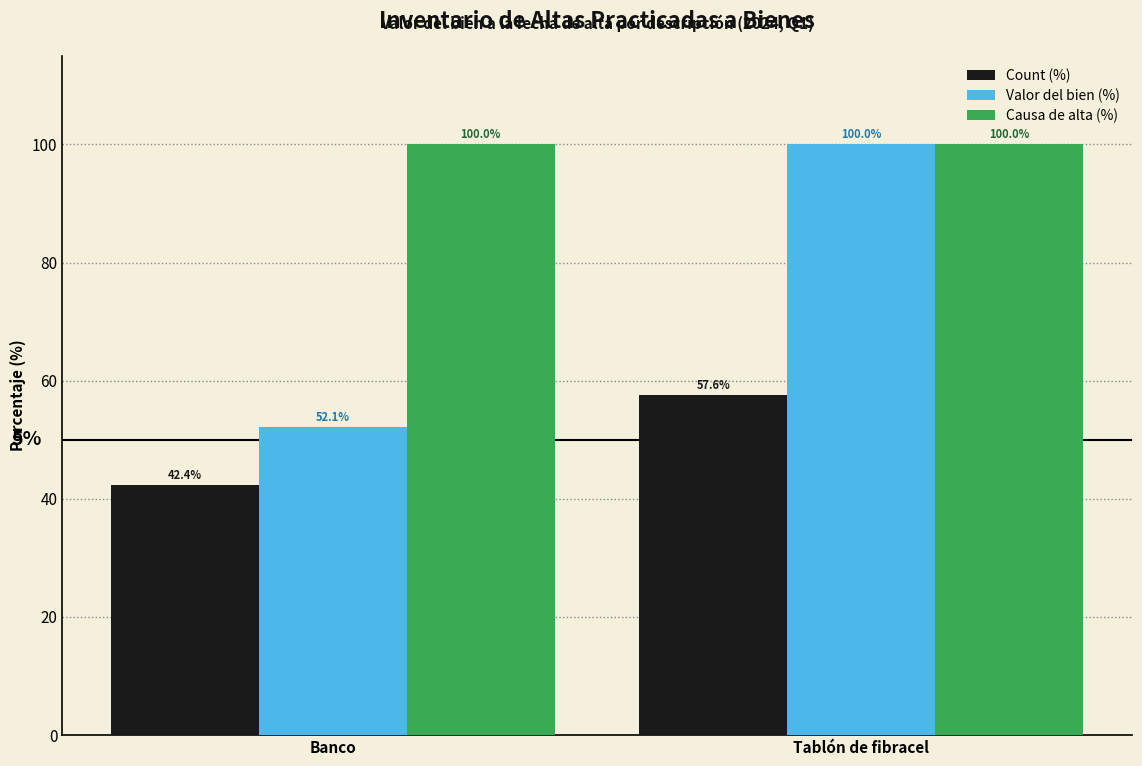

What is the difference between the maximum and minimum values in the Count (%) series?

15.2